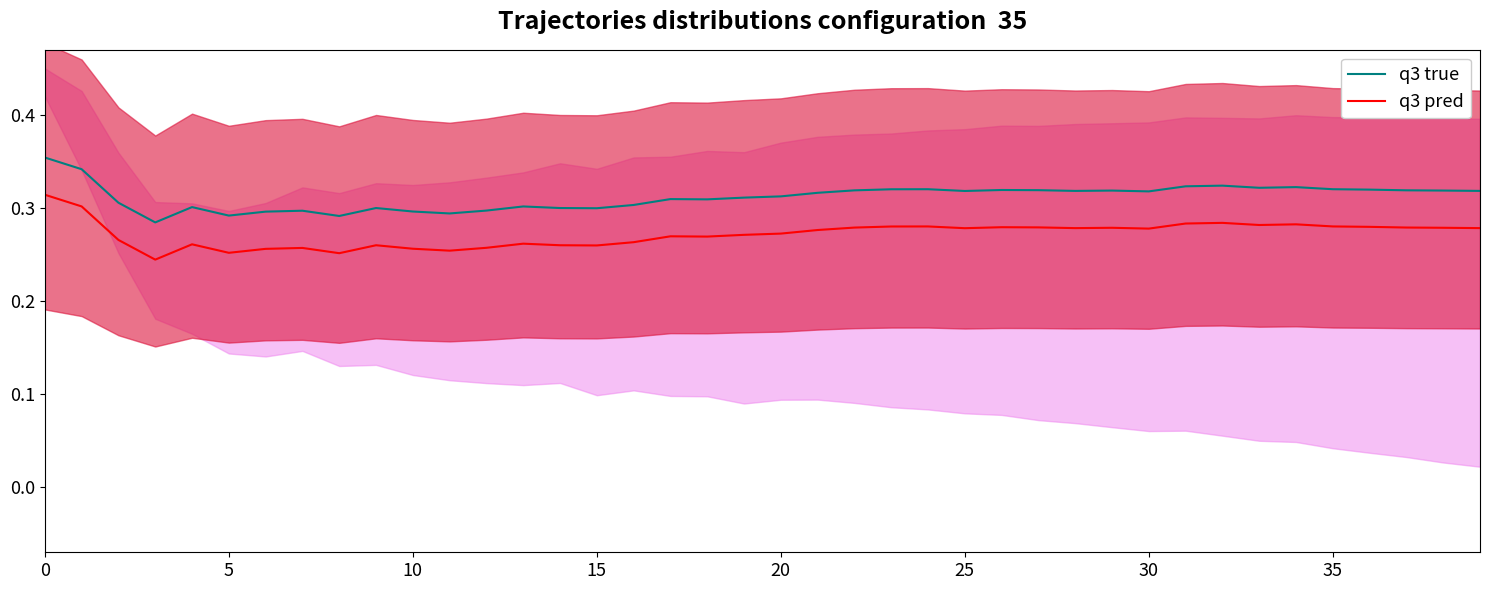

List the series in order of their peak value, highest first.

q3 true, q3 pred